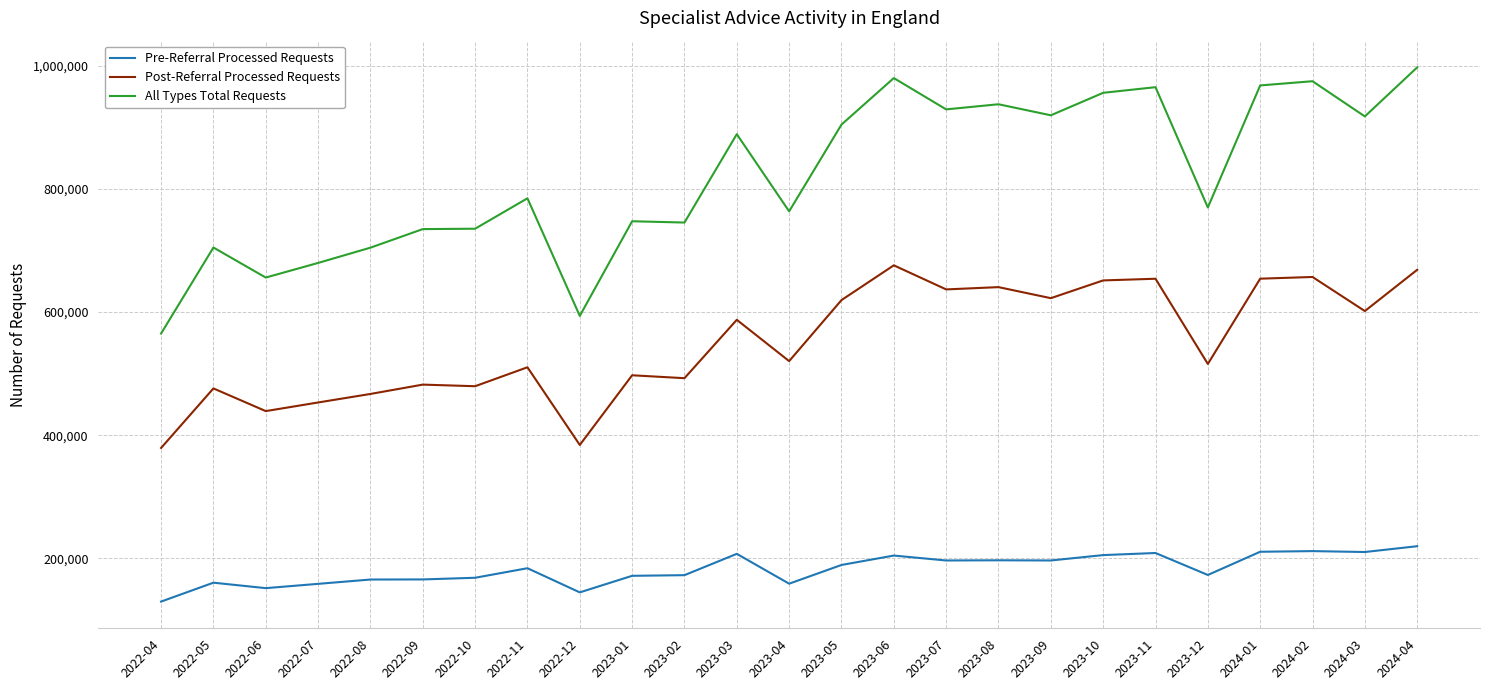

True or false: Post-Referral Processed Requests and All Types Total Requests cross at least once.

False